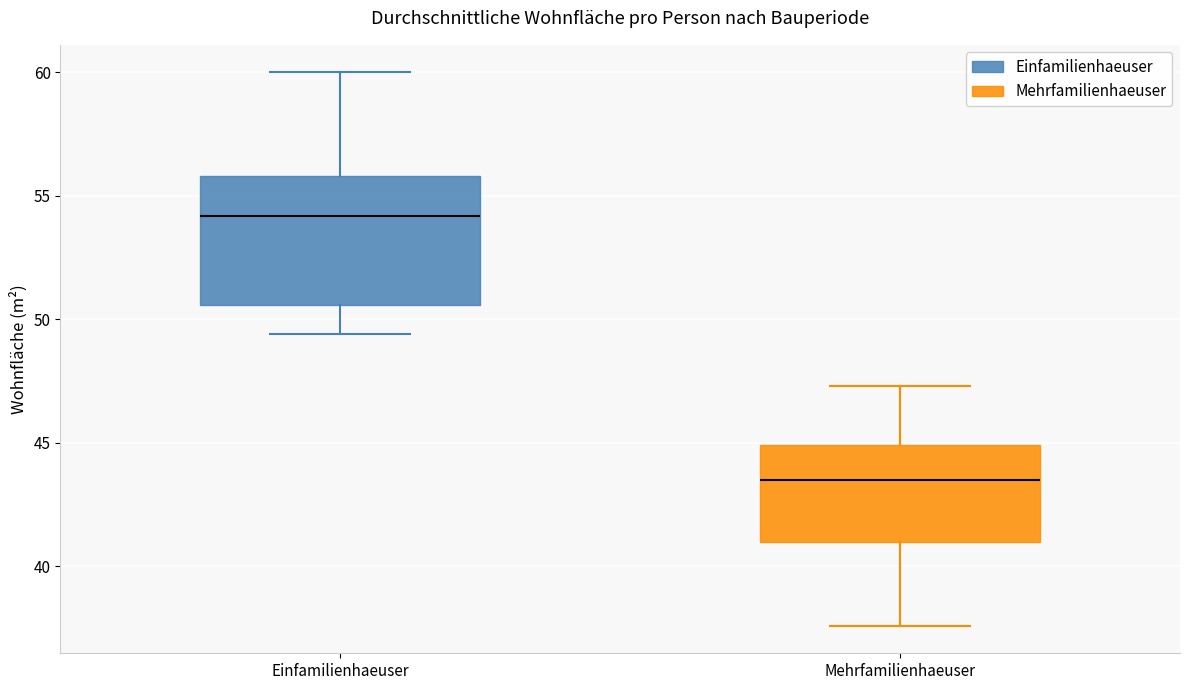

Reading left to right, read every box against the y-axis: the position of its median line, the range the box covers, and the ends of its whiskers. The values are not printed on the chart, so give them approximately, as read against the axis.

Einfamilienhaeuser: median 54.0, box 50.5 to 56.0, whiskers 49.5 to 60.0
Mehrfamilienhaeuser: median 43.5, box 41.0 to 45.0, whiskers 37.5 to 47.5